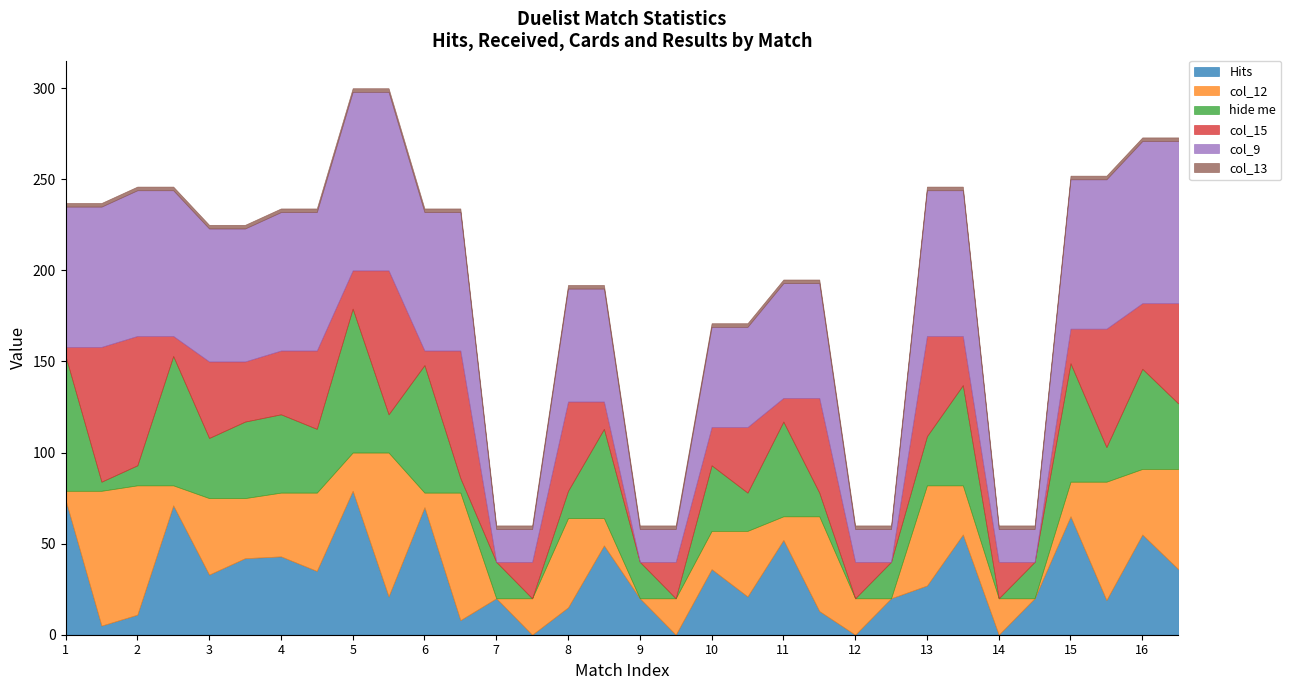

The col_12 series shows 9 at 14. True or false?

False